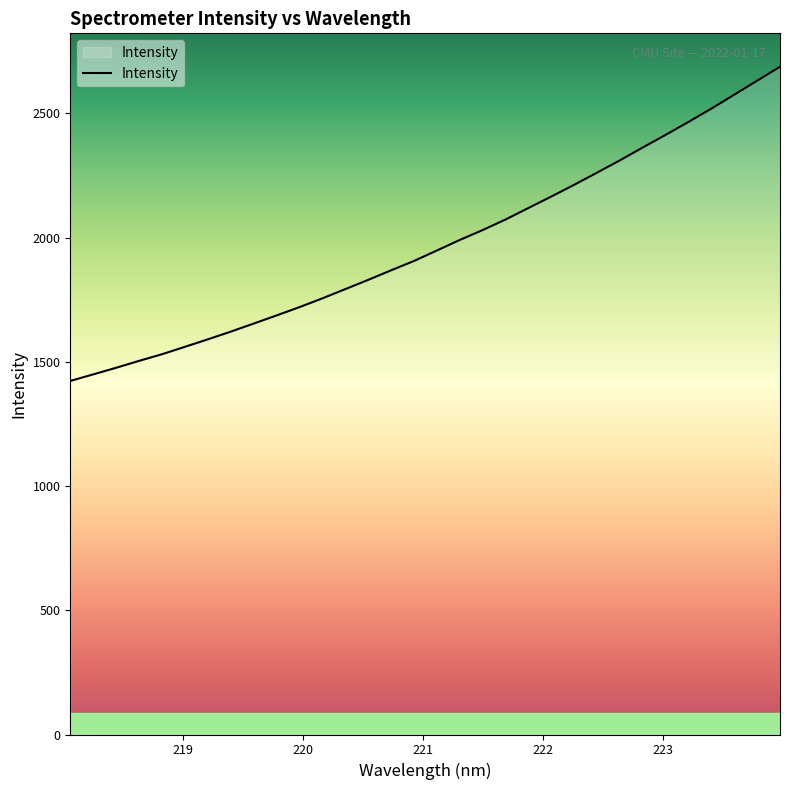

What is the maximum value shown in the chart?

2687.5